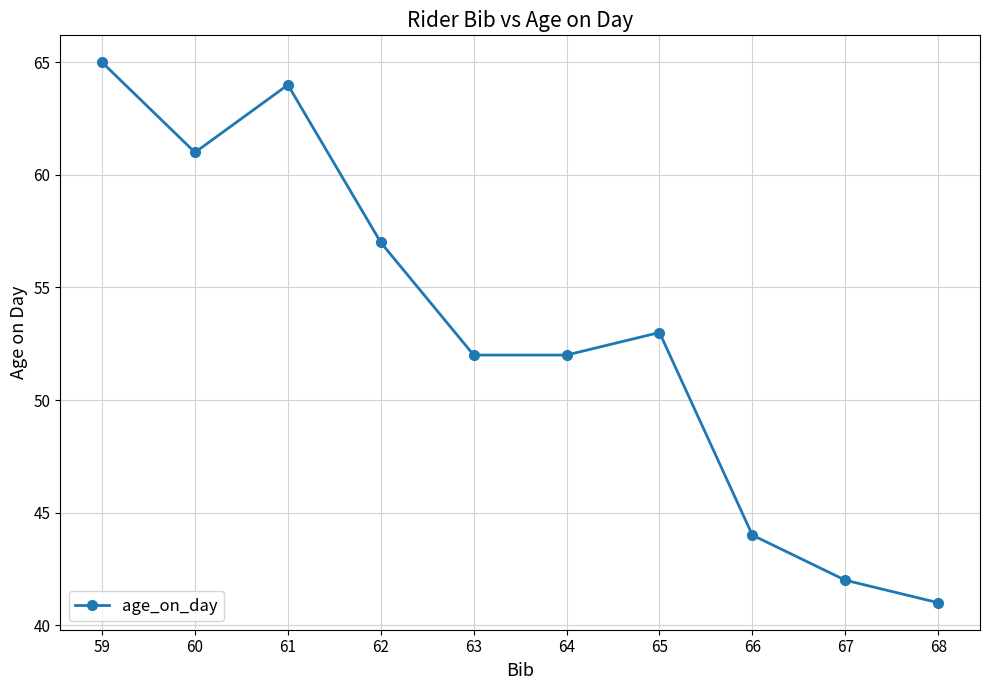

Does the chart display data point markers on the line(s)?

Yes